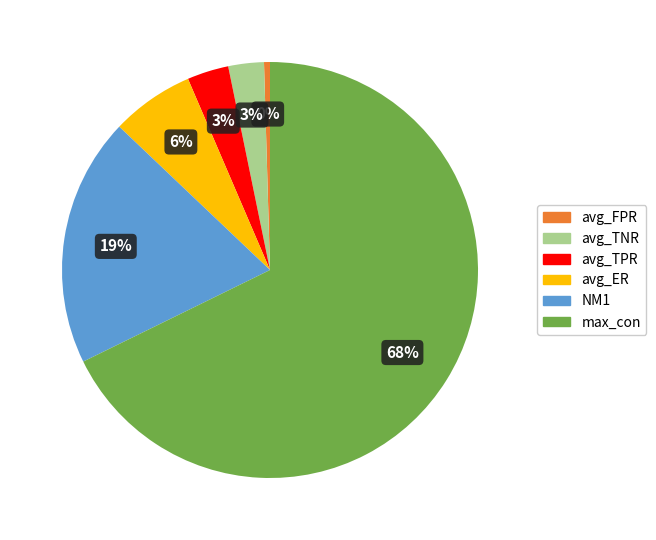

To the nearest percent, what is the average slice percentage?

17%